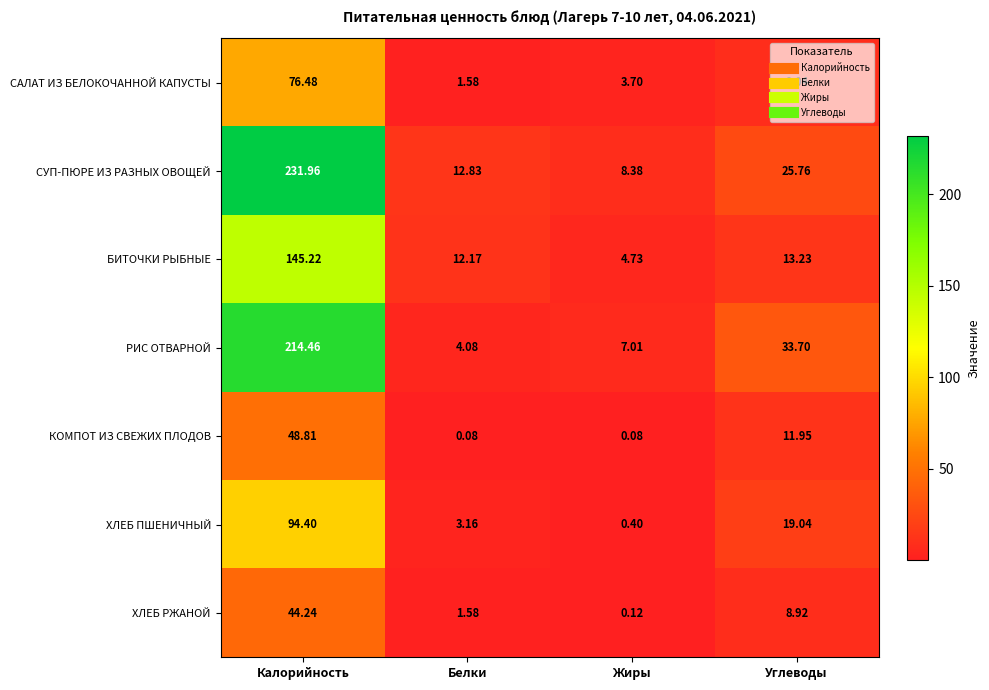

Which series has the widest spread of values?

СУП-ПЮРЕ ИЗ РАЗНЫХ ОВОЩЕЙ